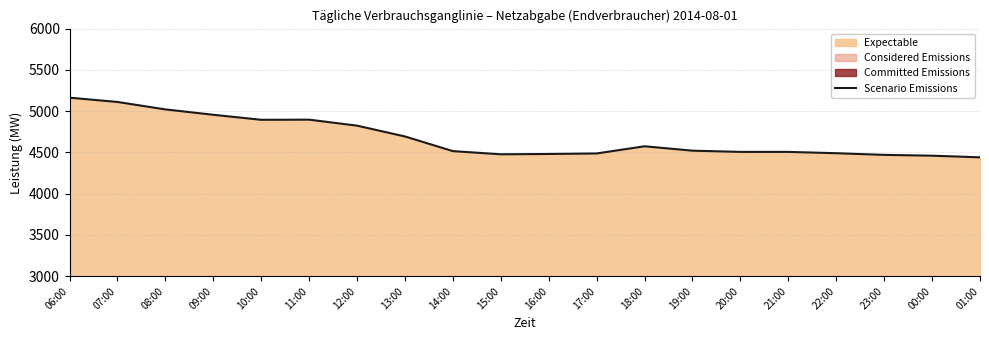

What is the sum of all values?

93485.9